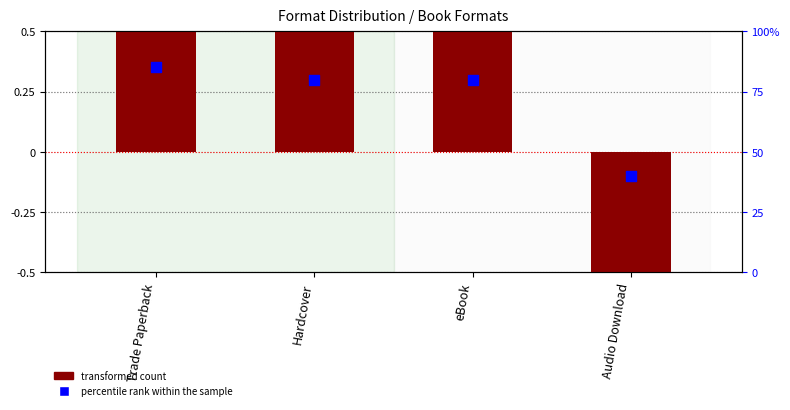

Which series has the largest Y range (max minus min)?

transformed count